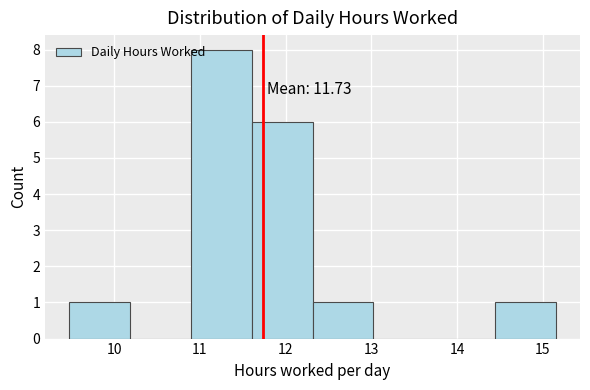

Over which range of the x-axis is the bar tallest?

10.9 to 11.6